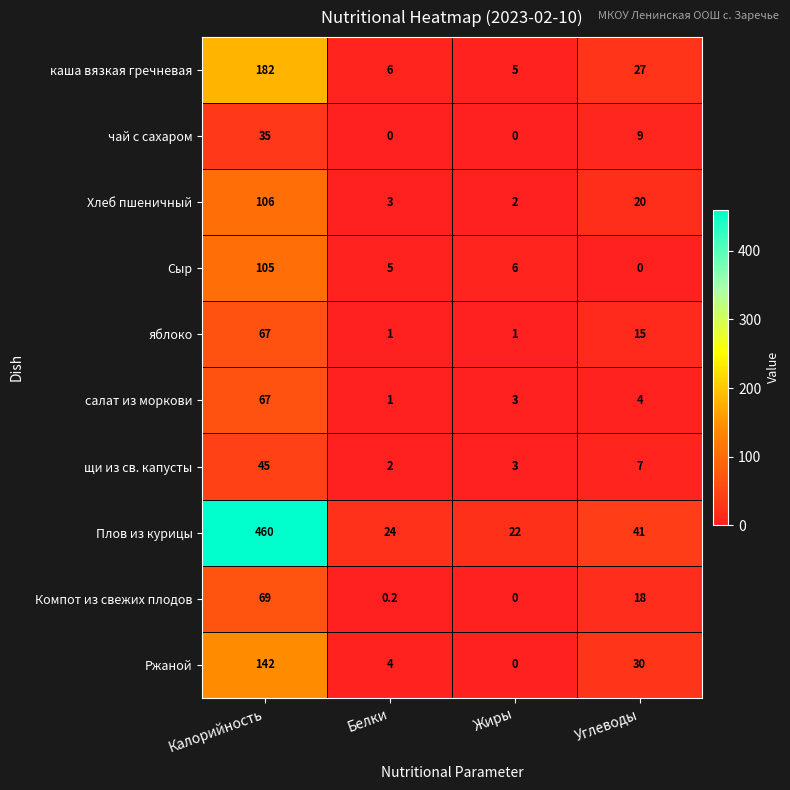

Which series has the widest spread of values?

Плов из курицы